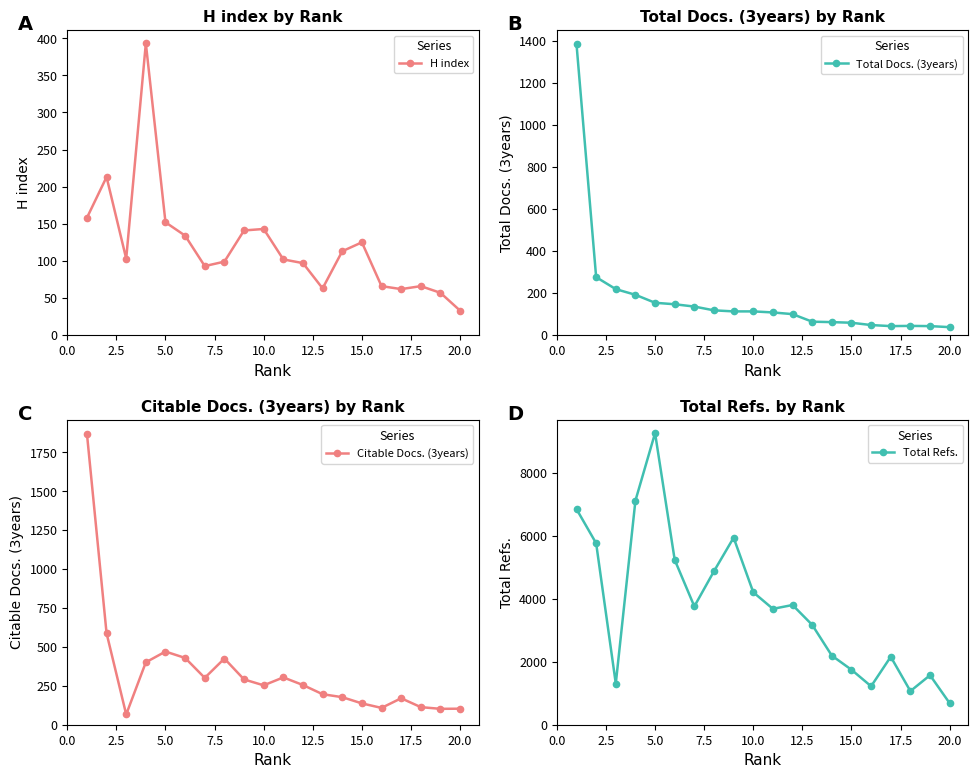

How many lines are shown in the chart?

4